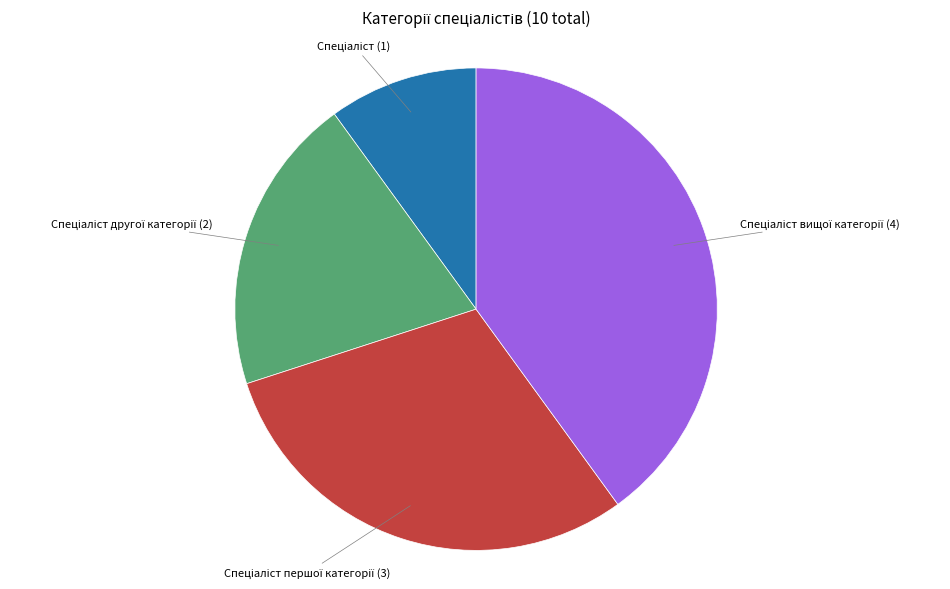

Is there a majority slice in this chart?

No